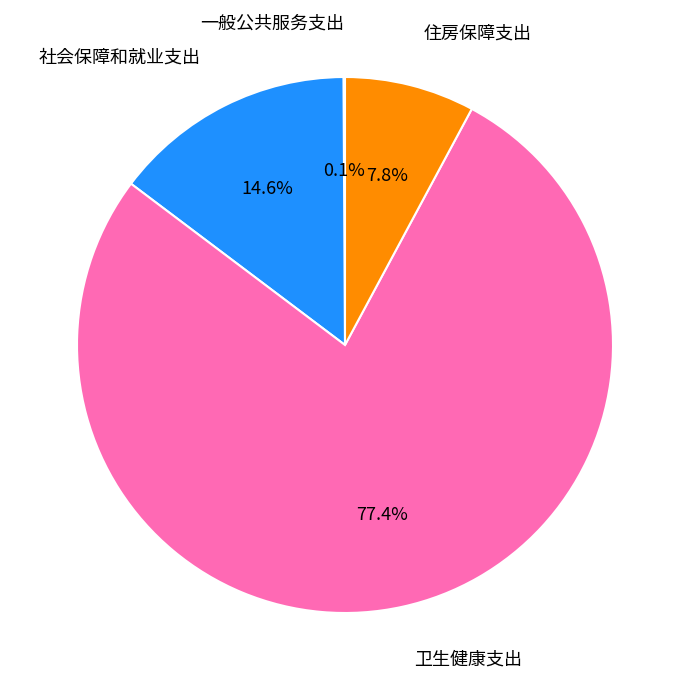

Does any single category account for the majority?

Yes